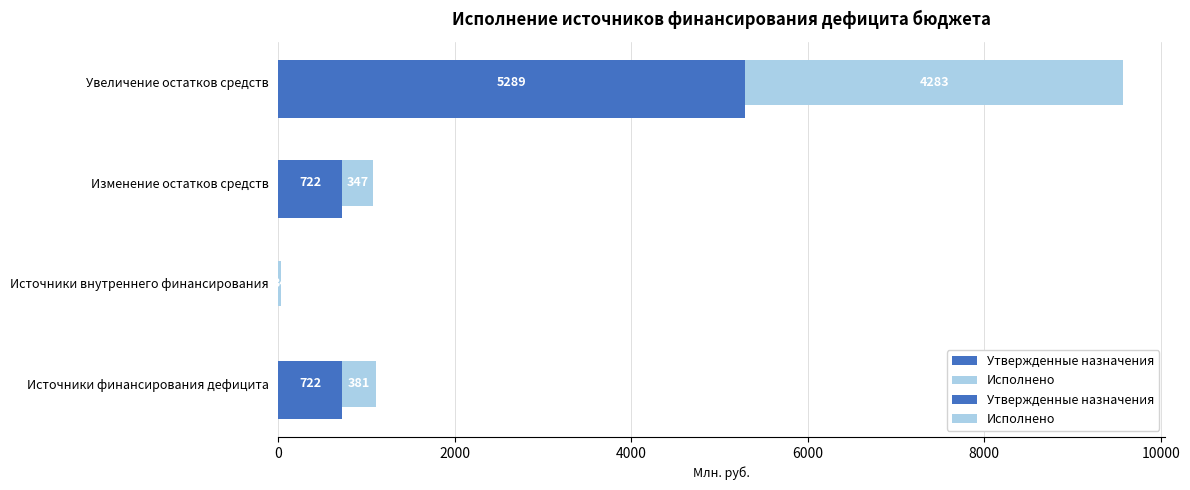

Read the Исполнено value at Источники финансирования дефицита.

381.1